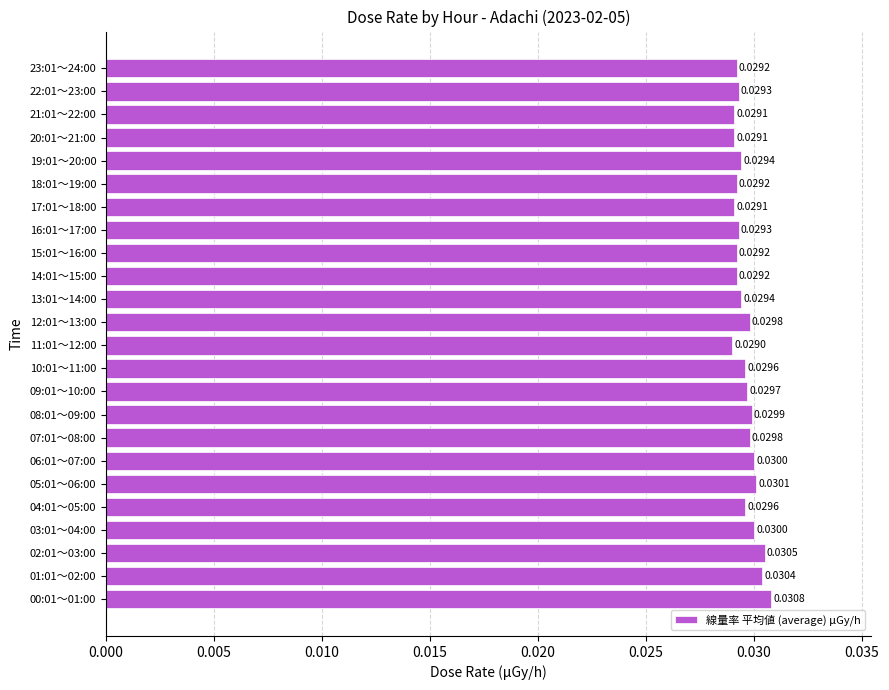

What is the sum of all values?

0.7